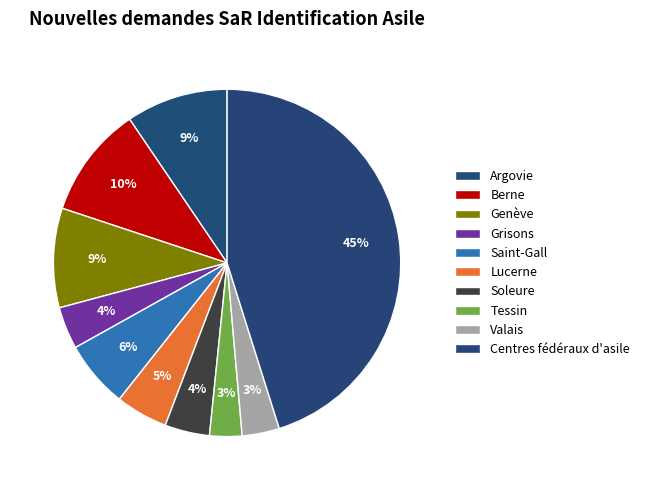

How many slices are in this pie chart?

10